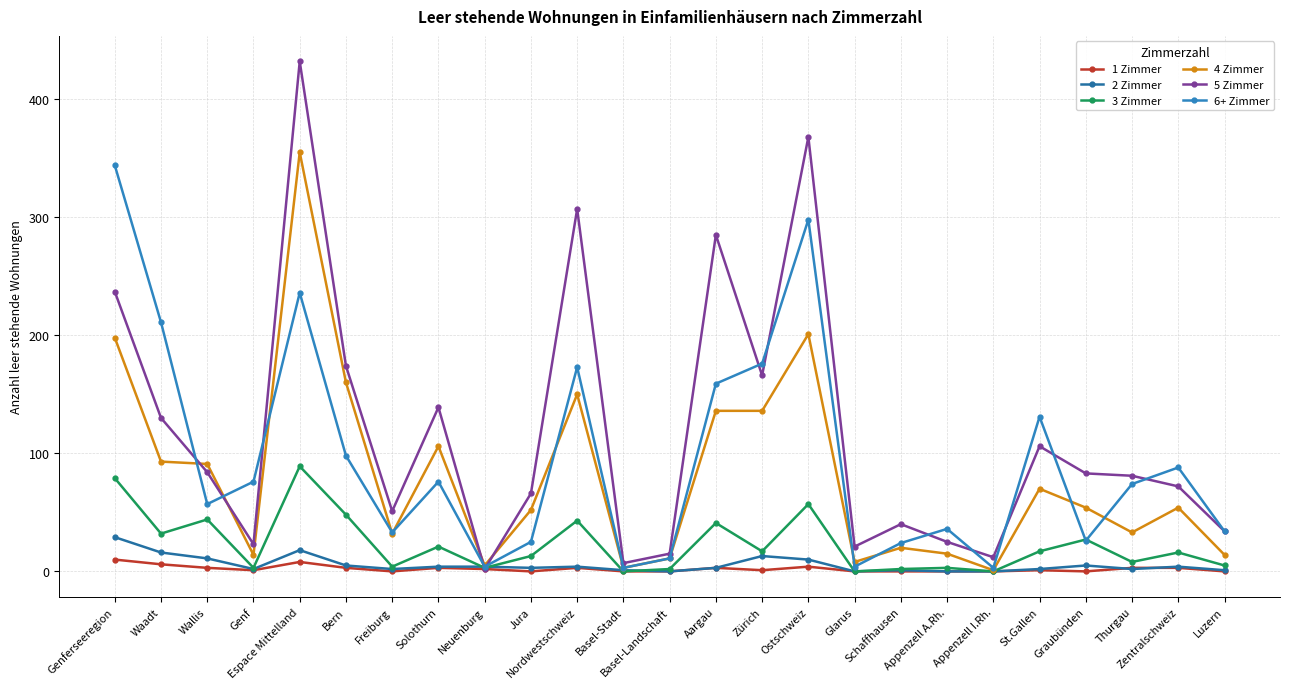

What is the label of the 14th point from the left?

Aargau